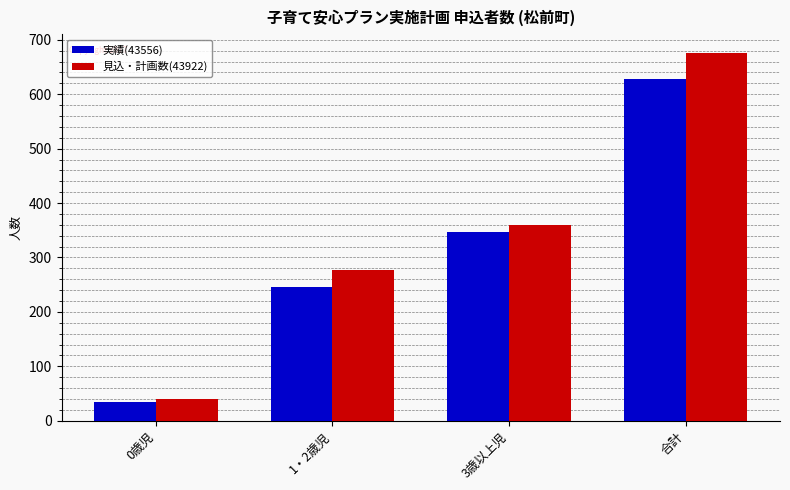

Reading left to right, list all the values displayed in this chart.

実績(43556): 35	245	347	627
見込・計画数(43922): 40	277	359	676